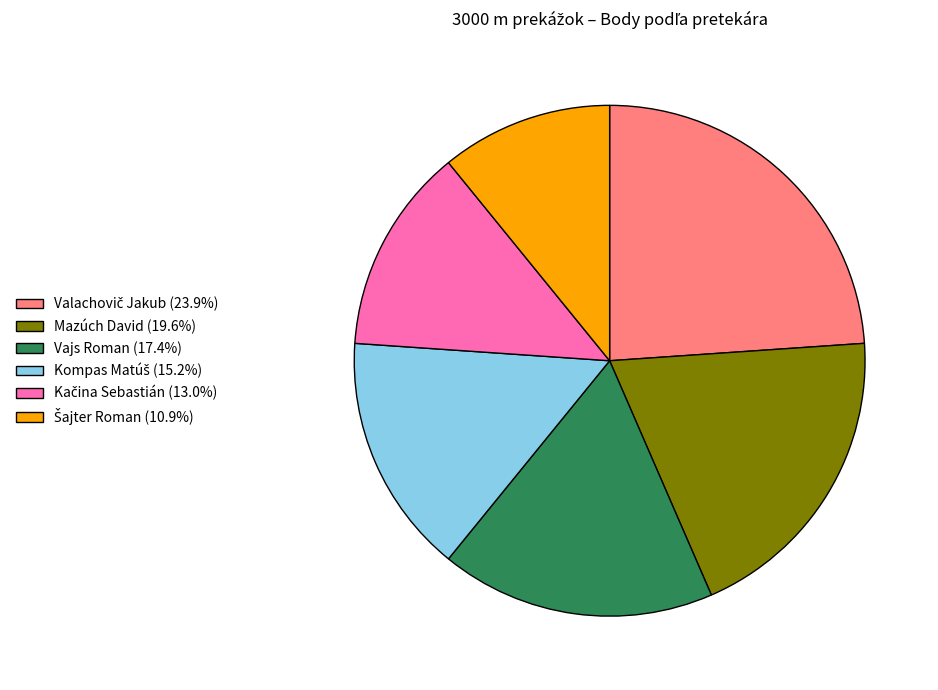

Is the sum of Vajs Roman and Mazúch David greater than half?

No